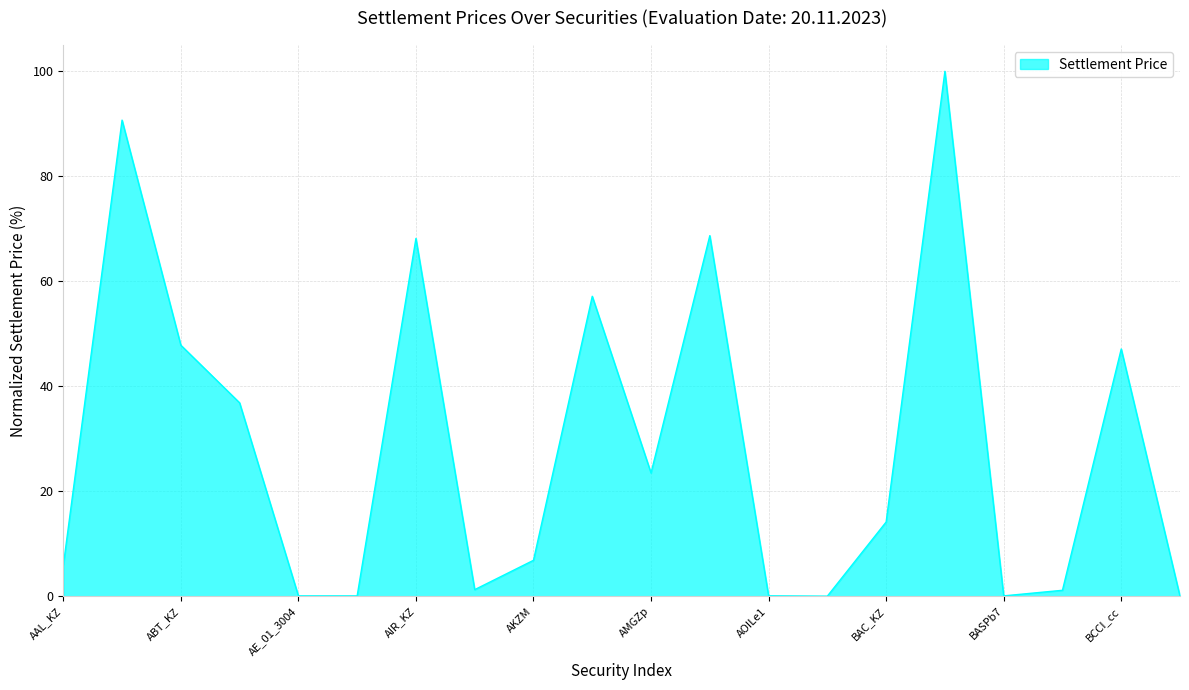

What is the greatest value displayed?

100.0